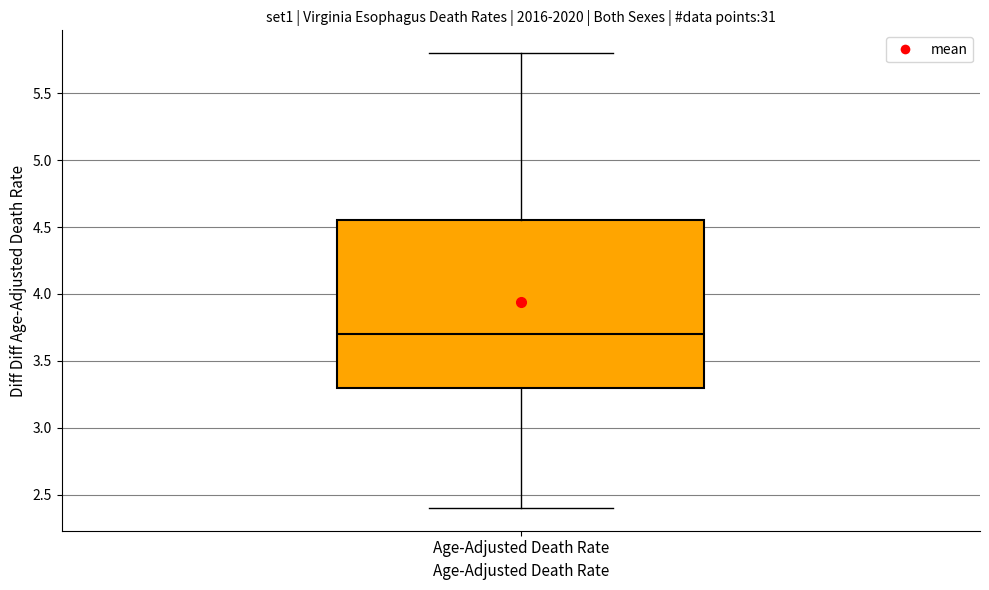

Read this box plot against the y-axis: the position of the median line, the range covered by the box, and the ends of both whiskers. The values are not printed on the chart, so give them approximately, as read against the axis.

median 3.70, box 3.30 to 4.55, whiskers 2.40 to 5.80